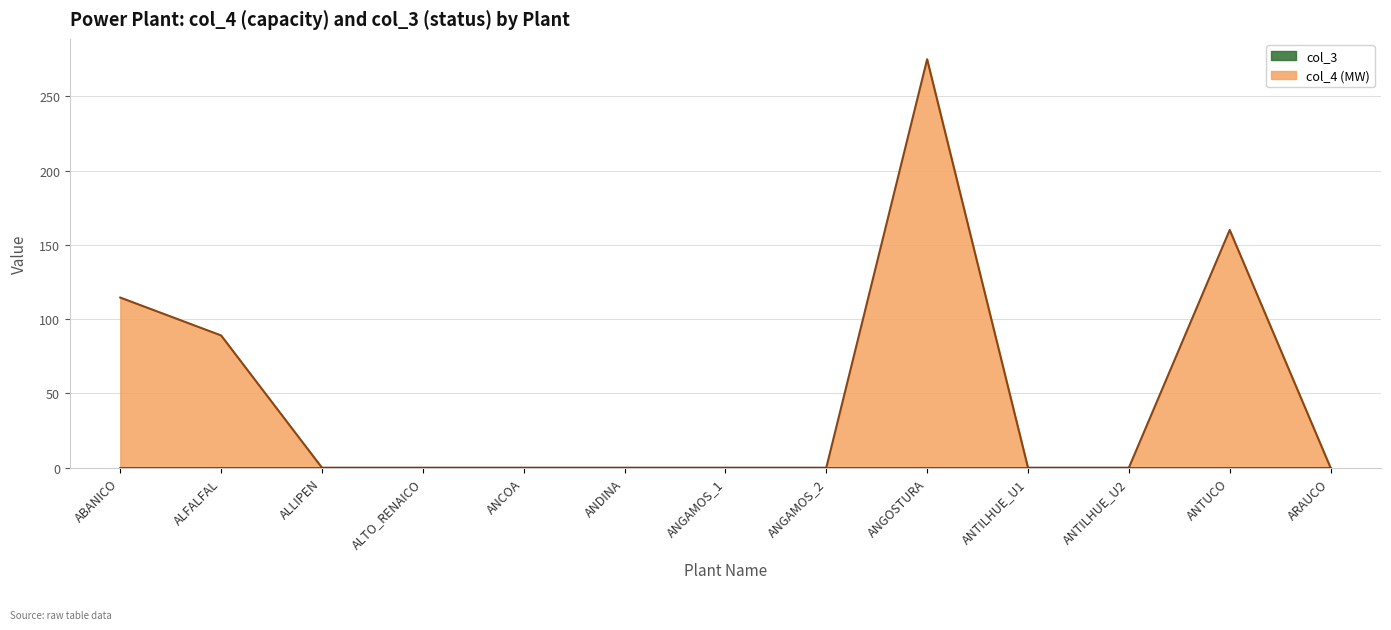

List the labels in order of value, largest first.

ANGOSTURA, ANTUCO, ABANICO, ALFALFAL, ALLIPEN, ALTO_RENAICO, ANCOA, ANDINA, ANGAMOS_1, ANGAMOS_2, ANTILHUE_U1, ANTILHUE_U2, ARAUCO